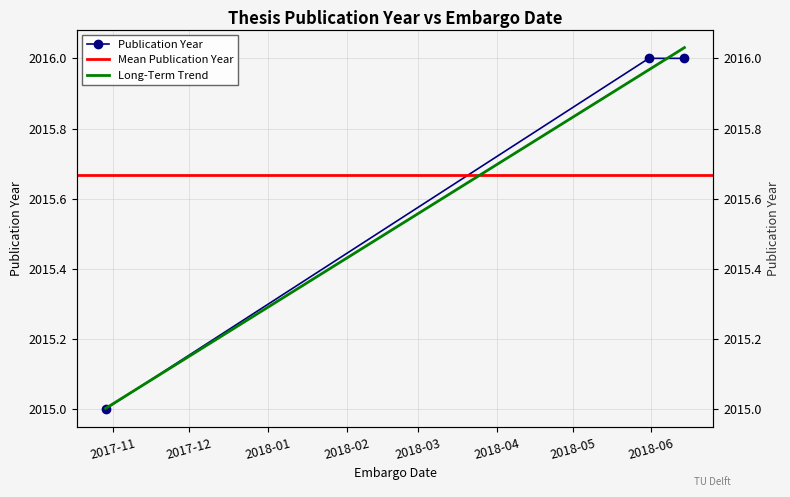

What position from the right is 2018-05-31?

2